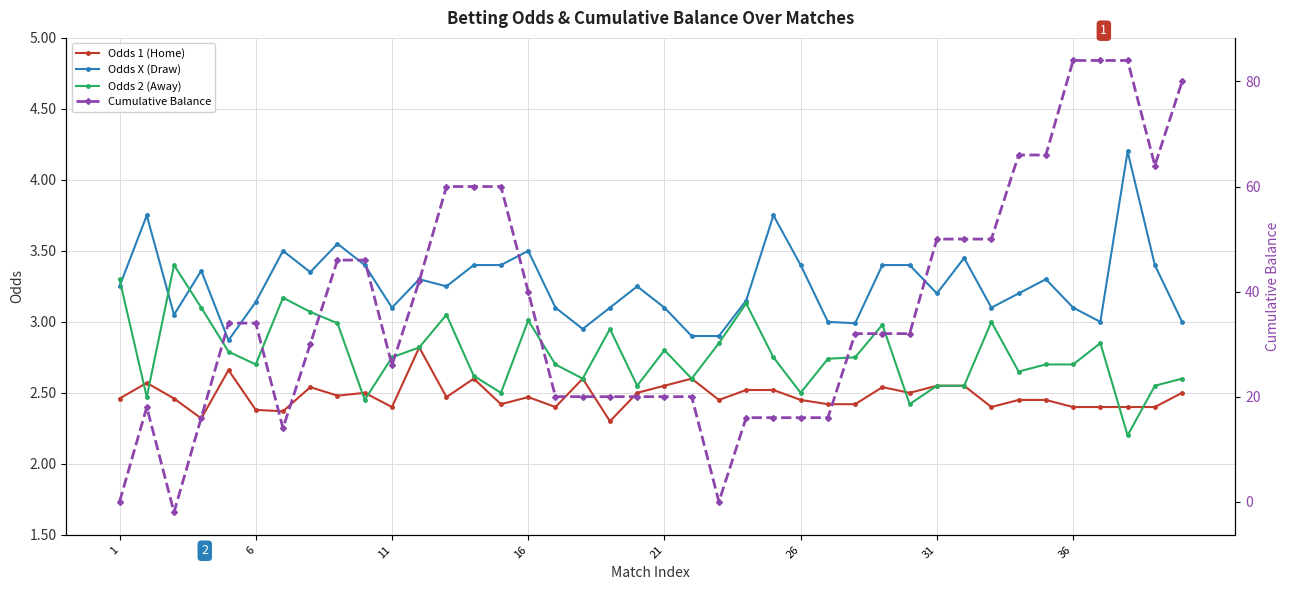

True or false: Odds 1 (Home) has a value of 3.3 at 16.

False